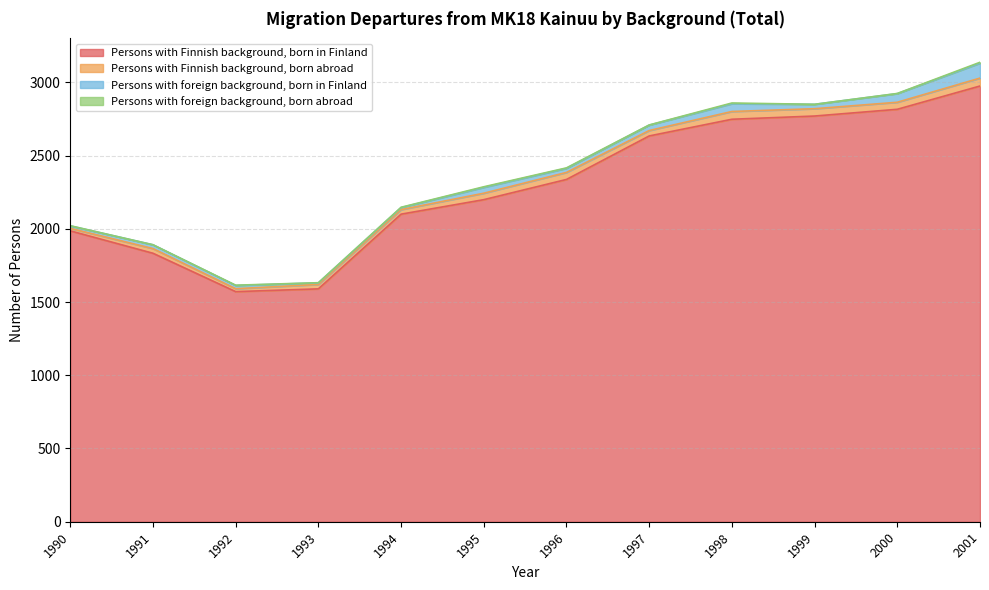

How many categories are shown in the chart?

12